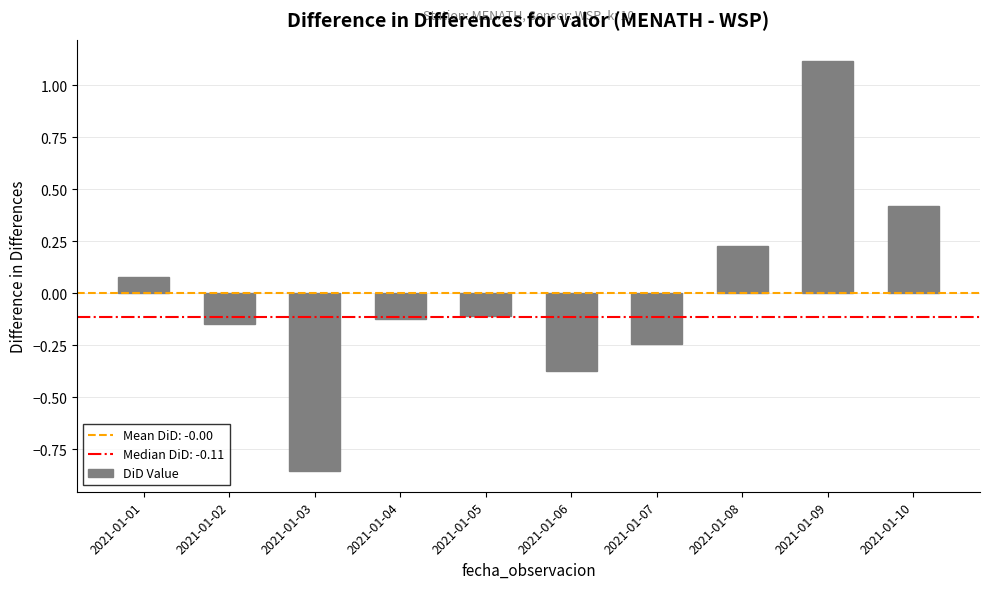

What is the maximum value shown in the chart?

1.1